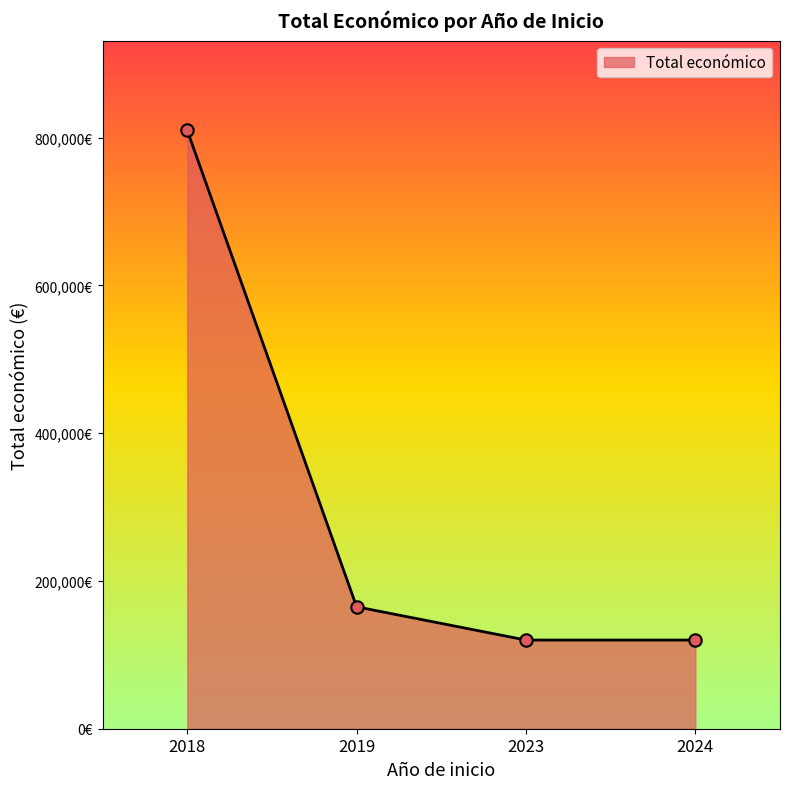

Which has a higher value, 2023 or 2024?

2023